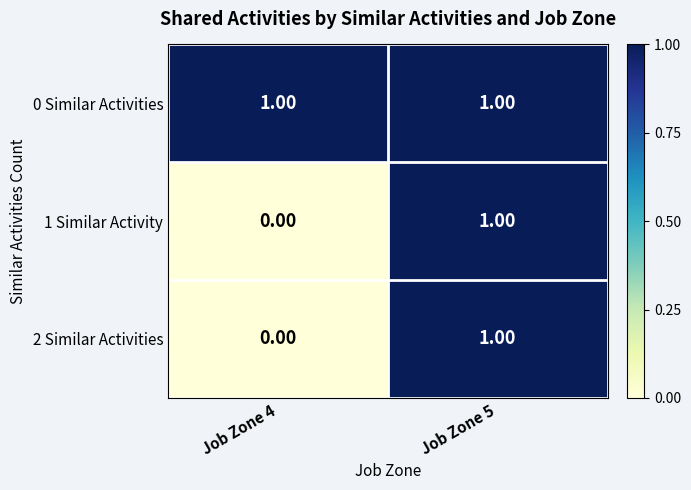

Which series has the largest total across all categories?

0 Similar Activities